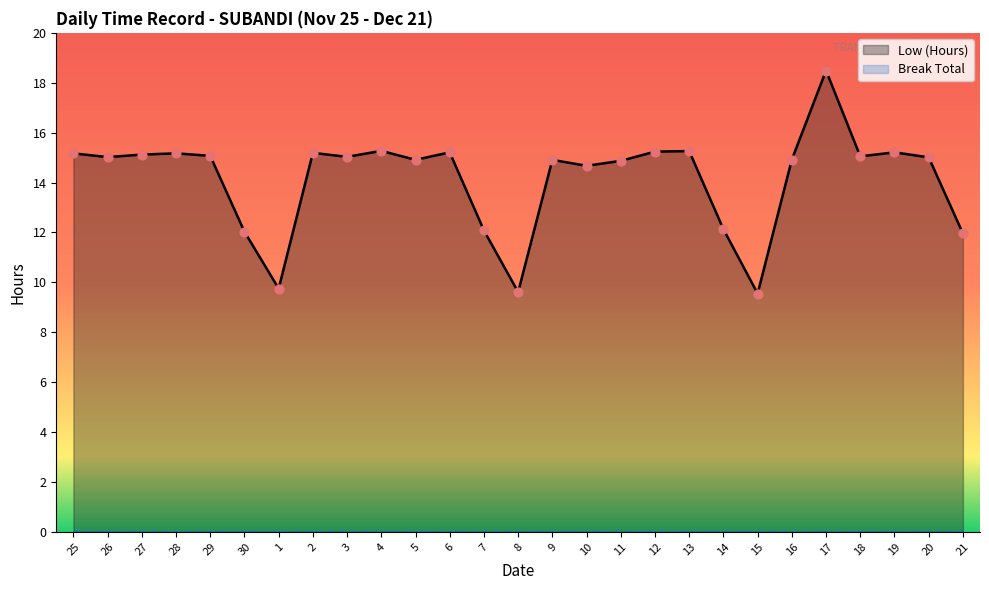

What is the change in value from 30 to 1?

-2.3